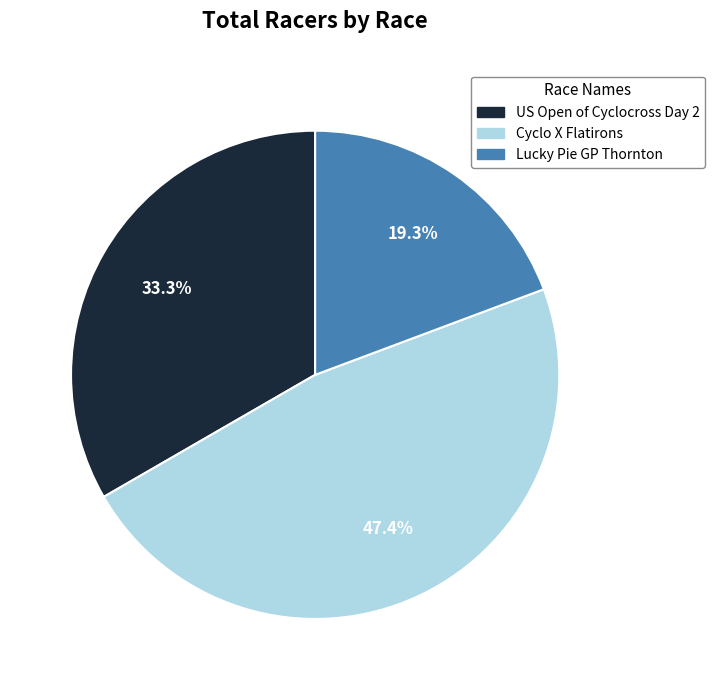

Rank the categories by value from lowest to highest.

Lucky Pie GP Thornton, US Open of Cyclocross Day 2, Cyclo X Flatirons